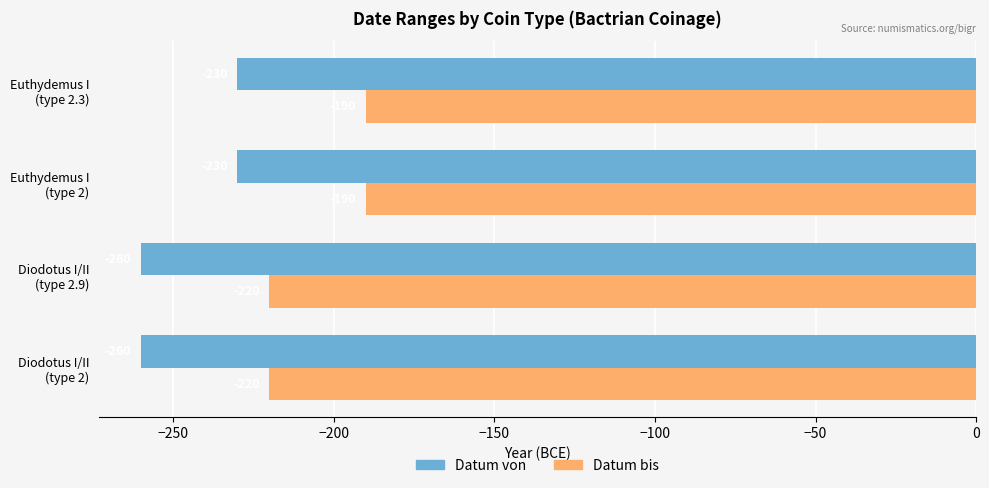

Count the Datum bis values in the range -220 to -190.

4